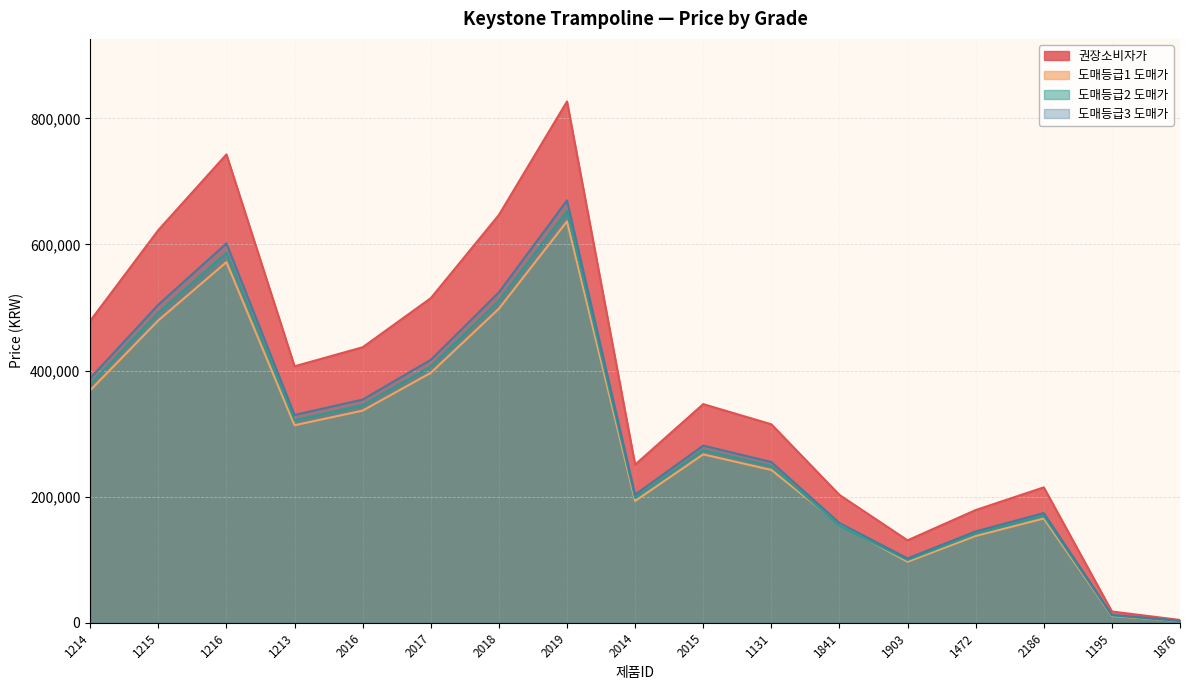

What is the spread (max minus min) of values at 1215?

143200